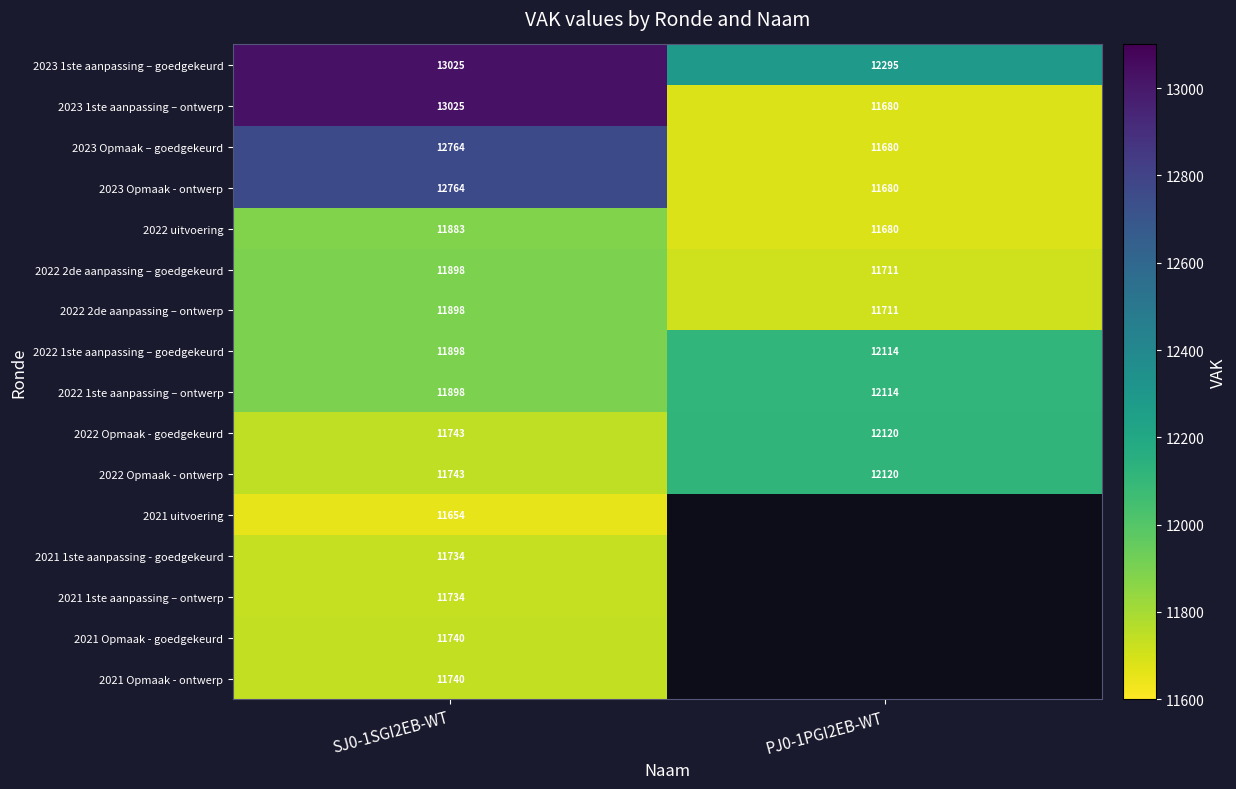

What is the sum of all 2022 uitvoering values?

23563